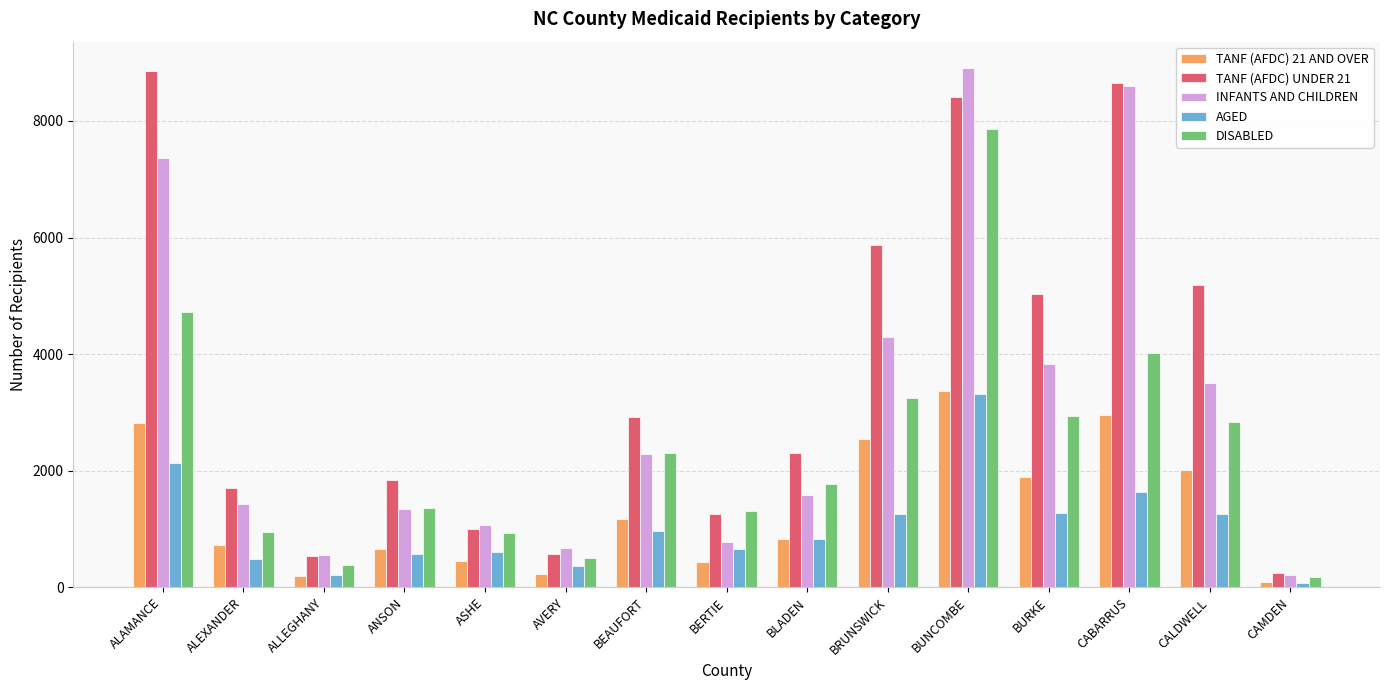

The TANF (AFDC) 21 AND OVER series shows 727 at ALEXANDER. True or false?

True